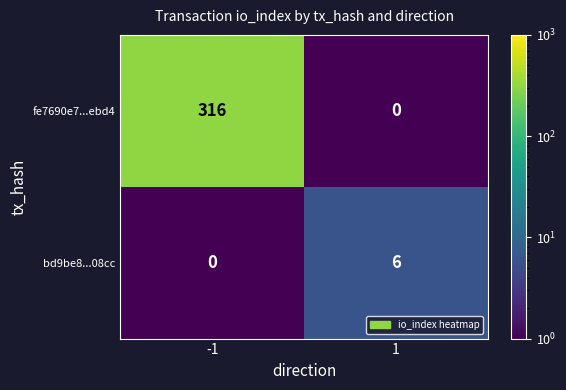

At which category is the sum across all series the highest?

-1